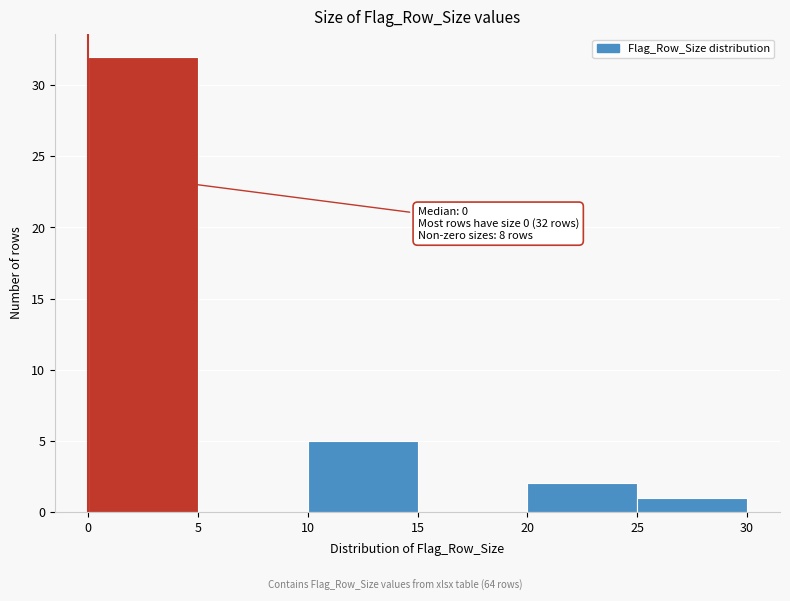

Over which range of the x-axis is the bar tallest?

0 to 5